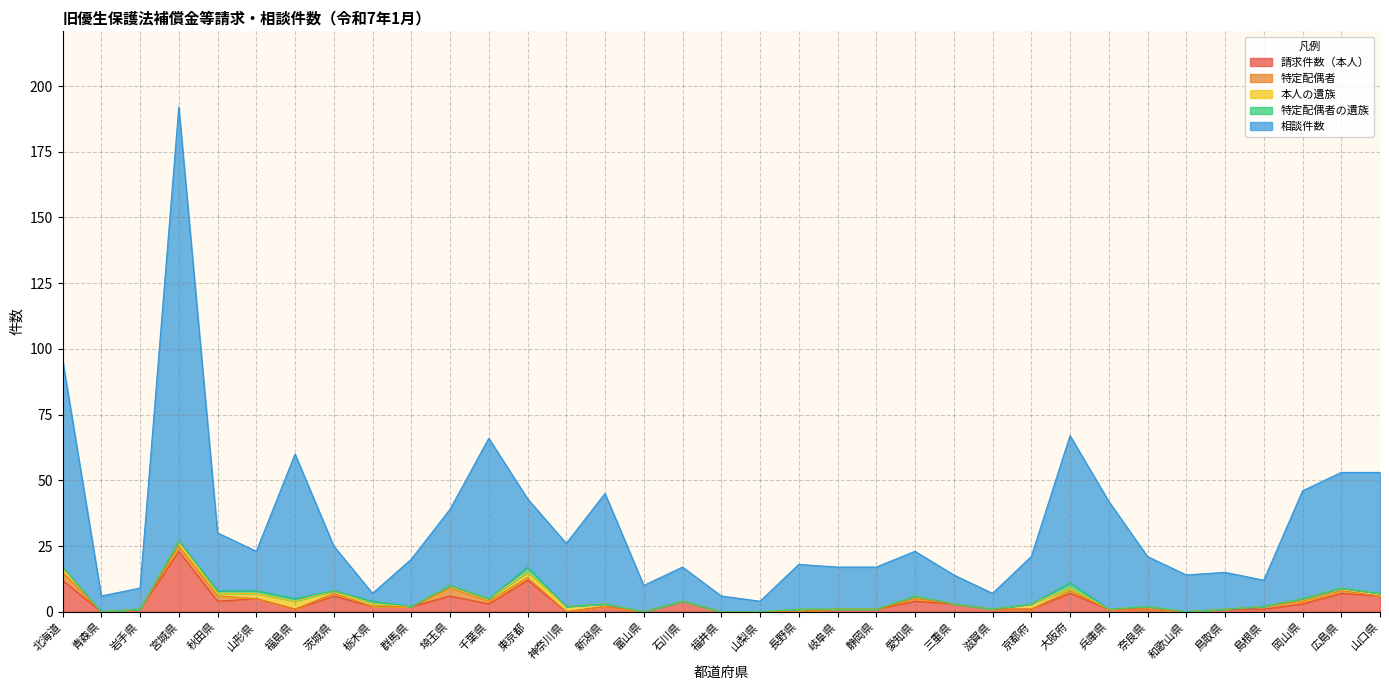

Reading left to right, list all the values displayed in this chart.

請求件数（本人）: 12	0	1	23	4	5	1	6	2	2	6	3	12	0	2	0	4	0	0	0	1	1	4	3	1	1	7	1	1	0	1	1	3	7	6
特定配偶者: 3	0	0	2	2	0	0	1	0	0	3	1	1	0	0	0	0	0	0	0	0	0	1	0	0	0	1	0	0	0	0	1	1	1	0
本人の遺族: 2	0	0	2	1	2	3	1	1	0	1	1	2	2	1	0	0	0	0	1	0	0	1	0	0	2	1	0	1	0	0	0	1	1	1
特定配偶者の遺族: 0	0	0	0	1	1	1	0	1	0	0	0	2	0	0	0	0	0	0	0	0	0	0	0	0	0	2	0	0	0	0	0	0	0	0
相談件数: 79	6	8	165	22	15	55	17	3	18	29	61	26	24	42	10	13	6	4	17	16	16	17	11	6	18	56	41	19	14	14	10	41	44	46